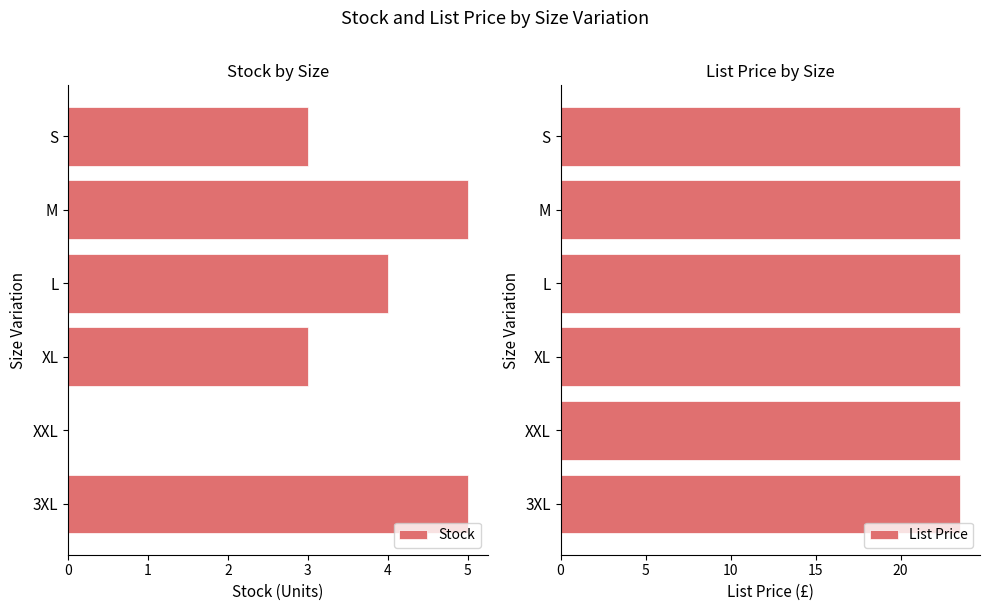

True or false: Stock has a value of 5 at M.

True